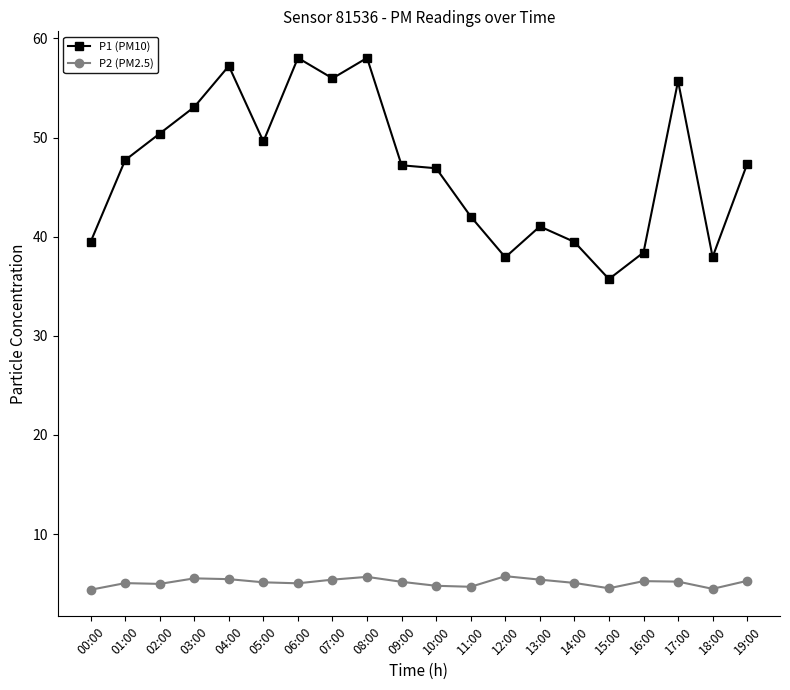

True or false: P1 (PM10) has more than 0 interior local peaks.

True